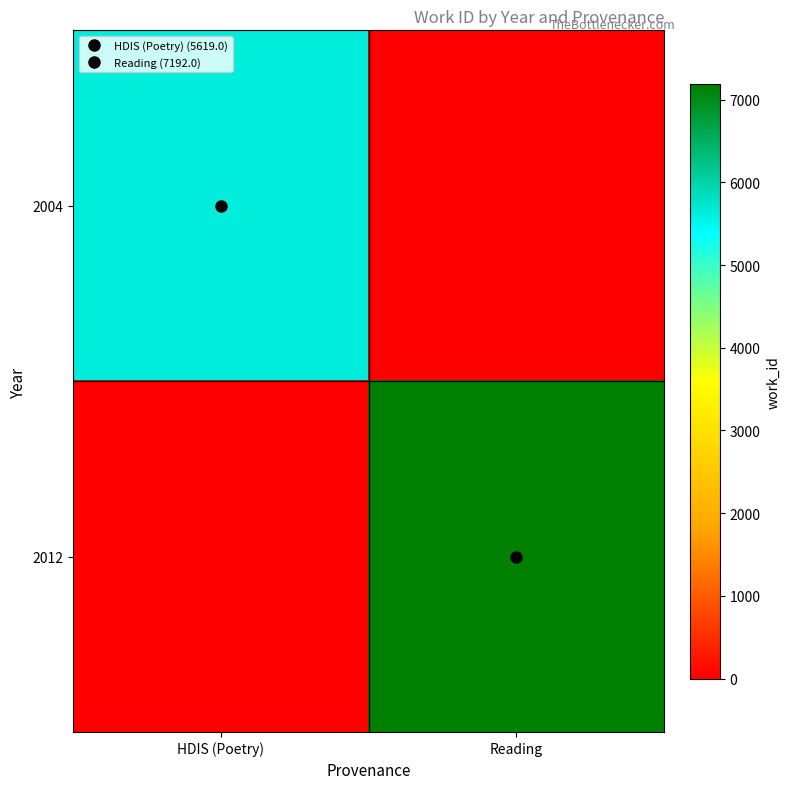

Count the number of data series in this chart.

2